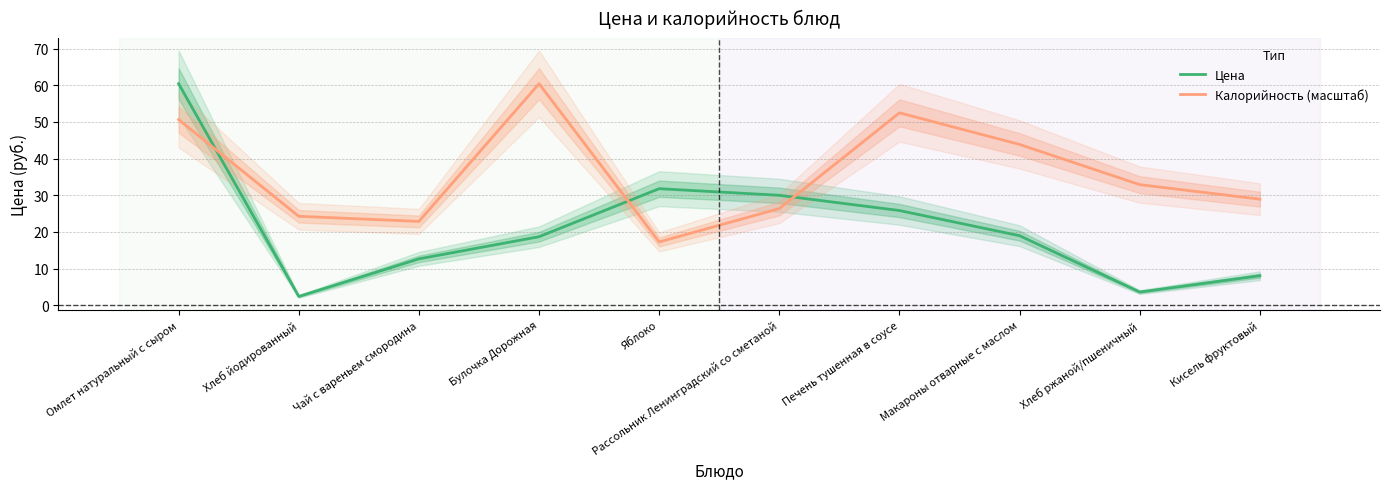

True or false: Калорийность (масштаб) and Цена intersect in this chart.

True